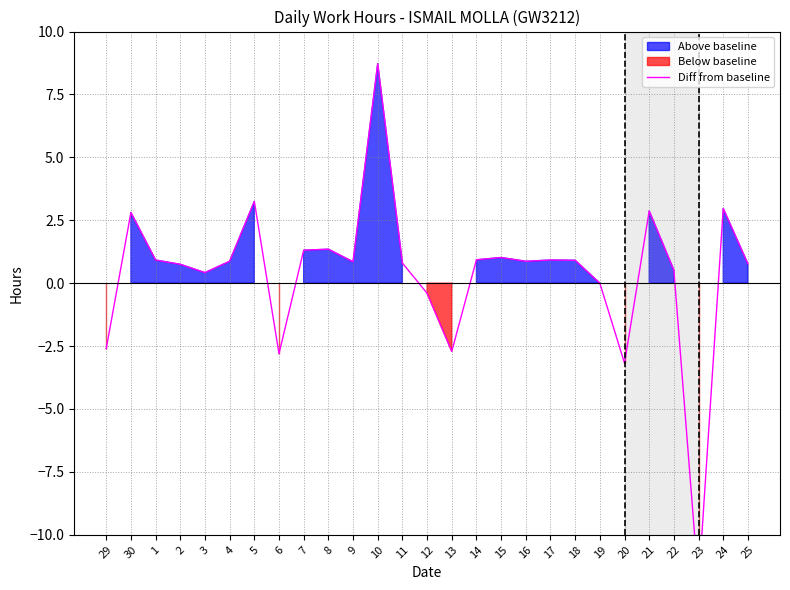

How many points are higher than both their immediate neighbors (excluding endpoints)?

8